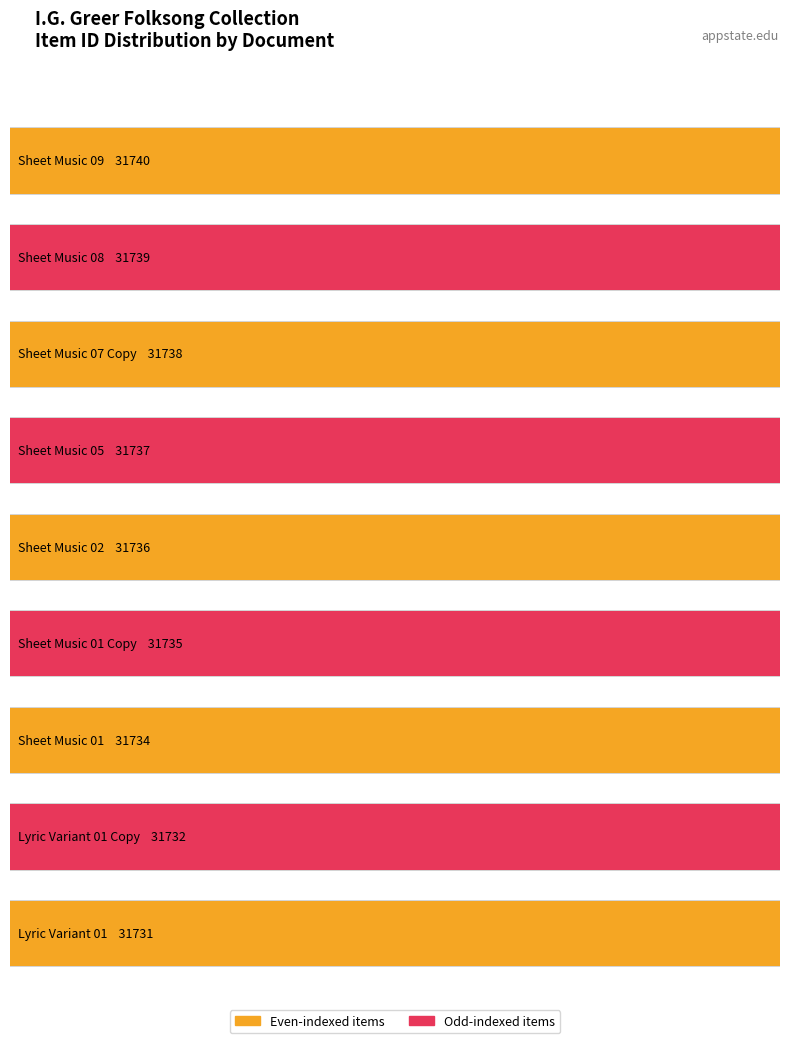

Which label corresponds to the smallest value in the chart?

Lyric Variant 01